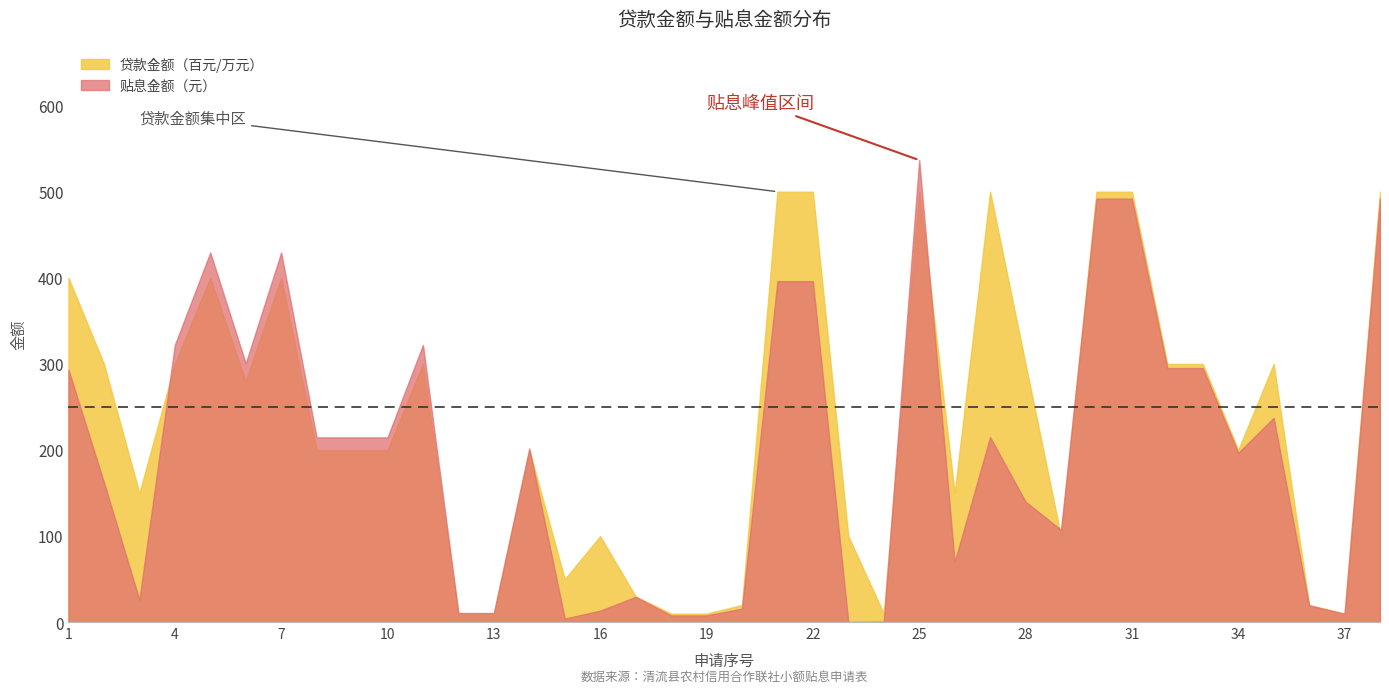

Rank the categories by 贴息金额（元） value from highest to lowest.

25, 30, 31, 38, 5, 7, 21, 22, 4, 11, 6, 32, 33, 1, 35, 27, 8, 9, 10, 14, 34, 2, 28, 29, 26, 17, 3, 36, 20, 16, 12, 13, 37, 18, 19, 15, 24, 23